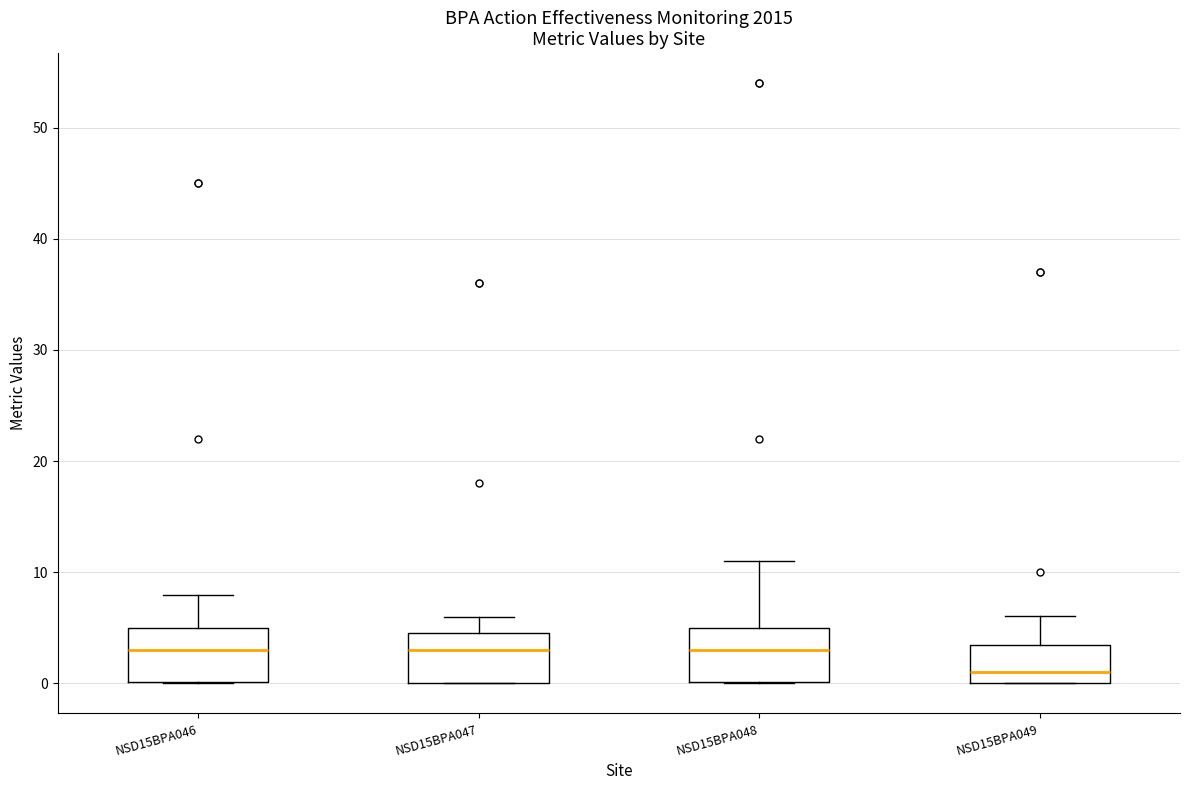

Where is the lower edge of the box for NSD15BPA049 on the y-axis? The values are not printed on the chart, so give them approximately, as read against the axis.

0